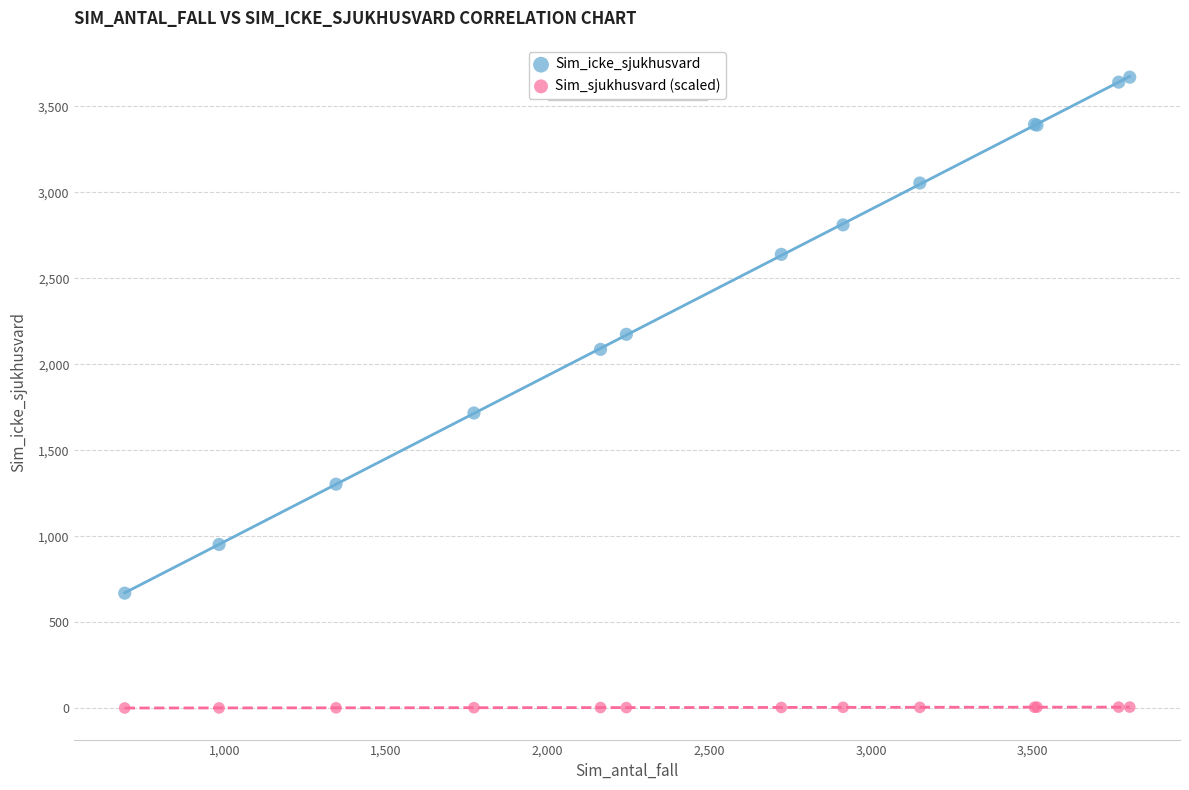

Which series contains the lowest Y value?

Sim_sjukhusvard (scaled)